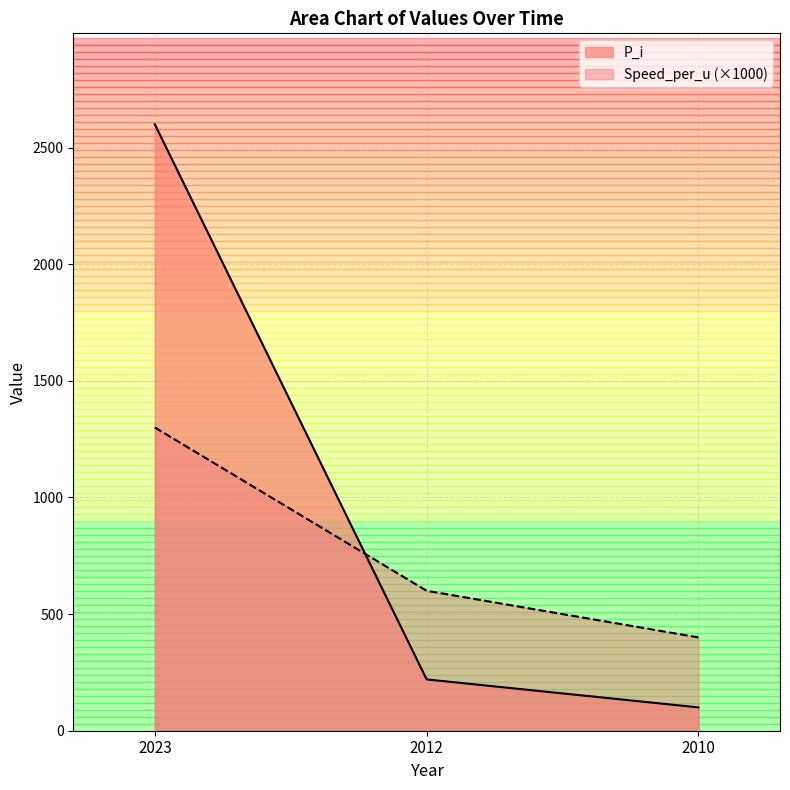

What is the value of the P_i point at the 3rd from the left?

100